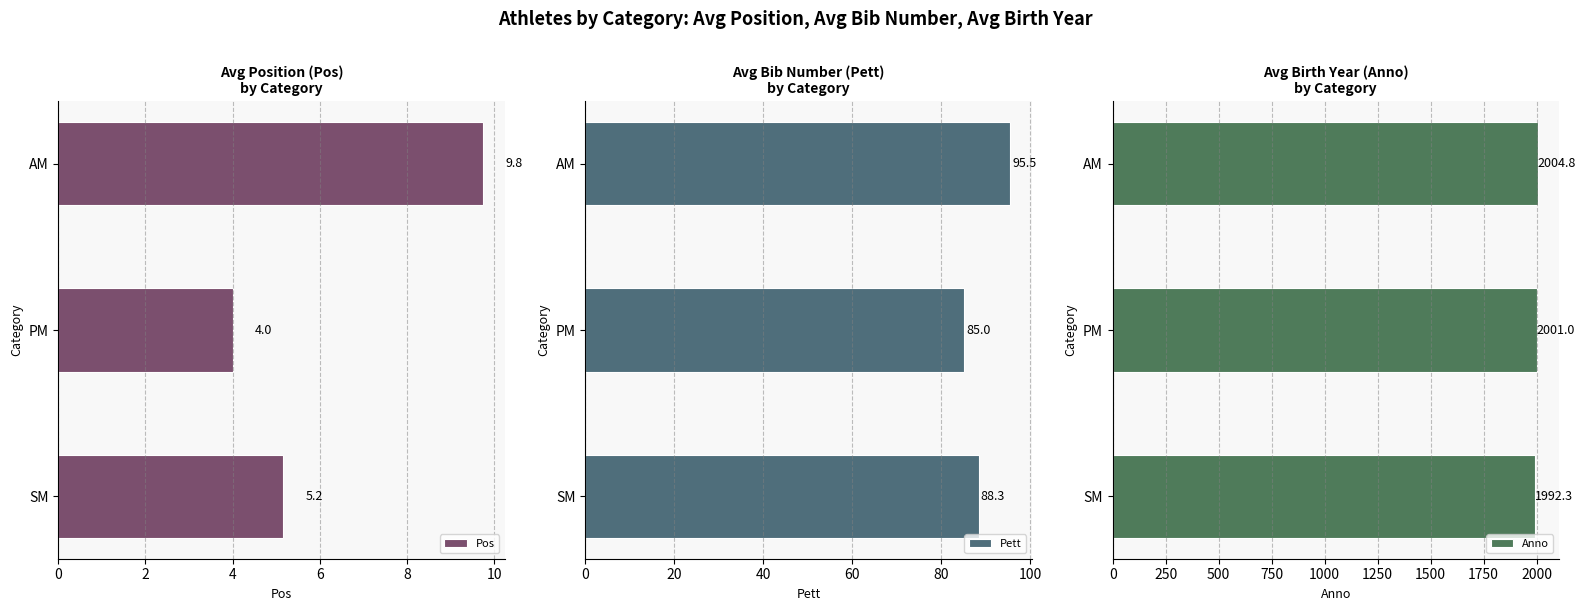

At how many categories does at least one series exceed 309?

3